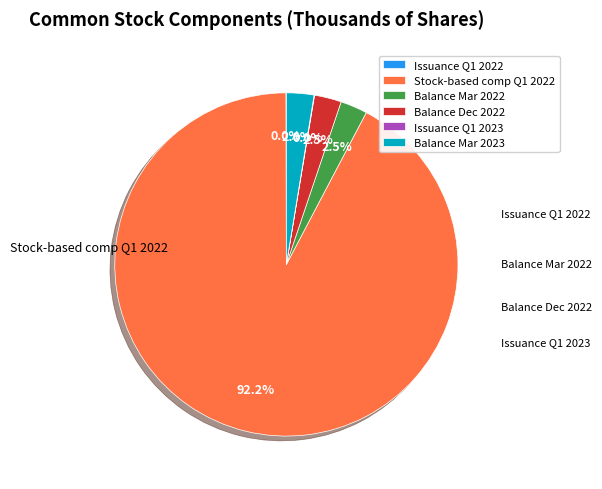

Approximately how many times larger is the value at Balance Dec 2022 compared to Balance Mar 2023?

1.0